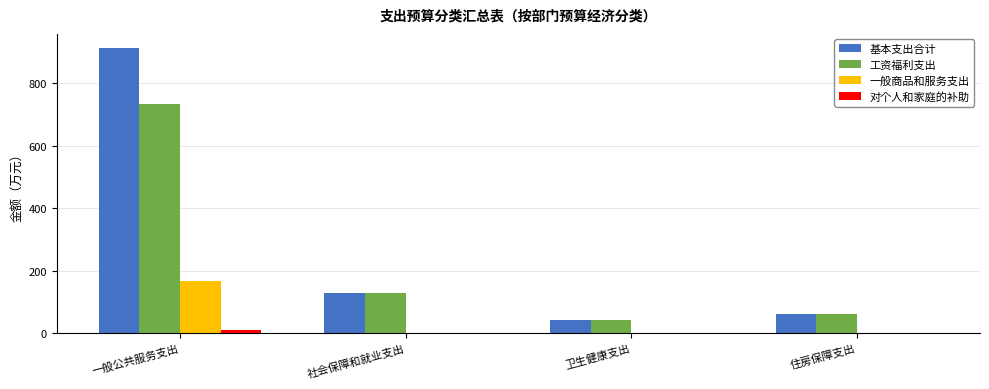

What is the approximate value of 基本支出合计 at 一般公共服务支出?

912.1